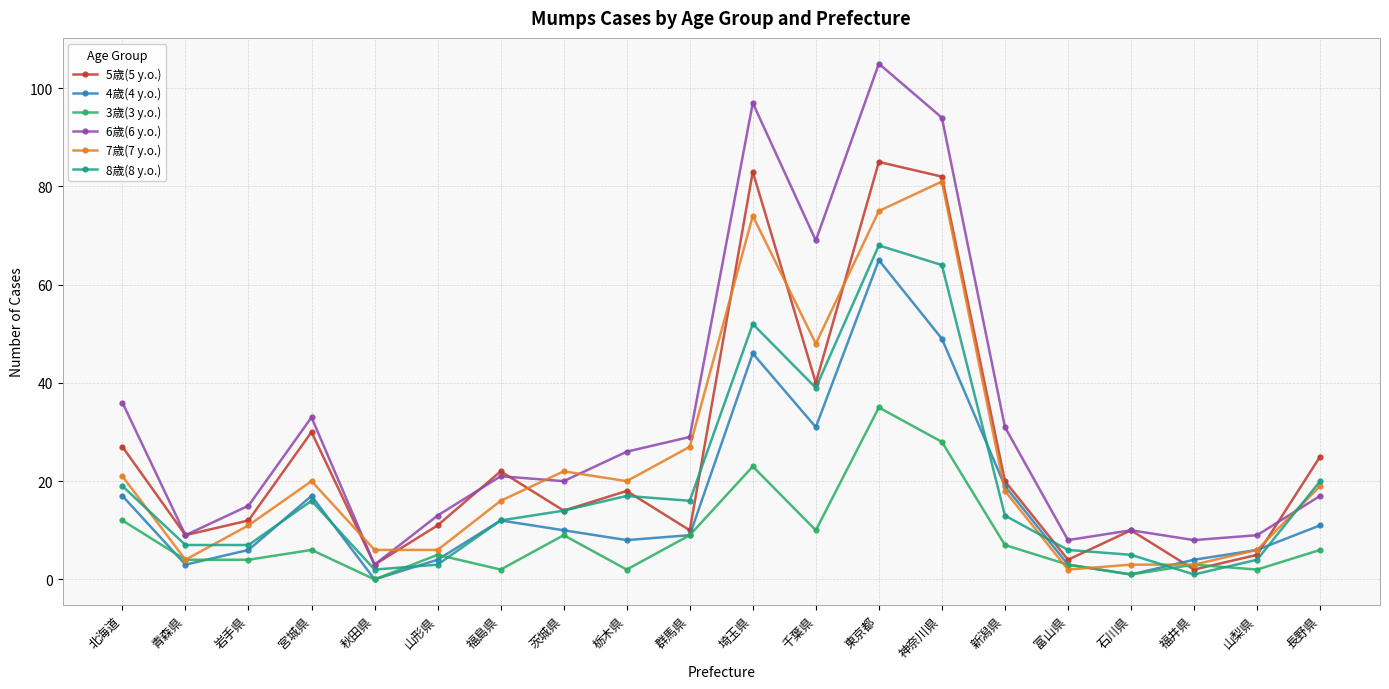

What is the label of the 13th point from the left?

東京都